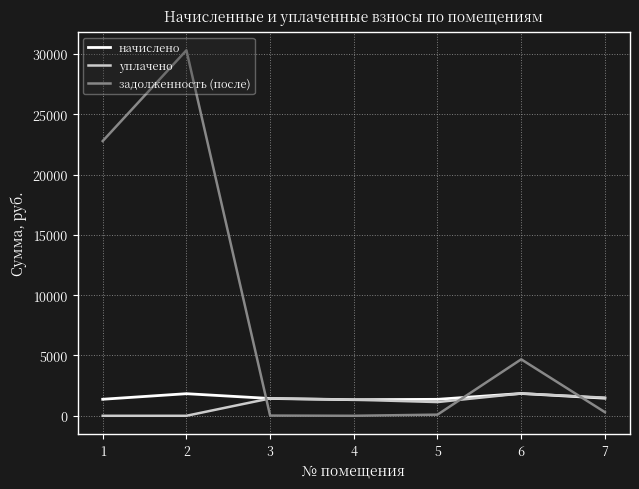

Which series has the largest range (max minus min)?

задолженность (после)